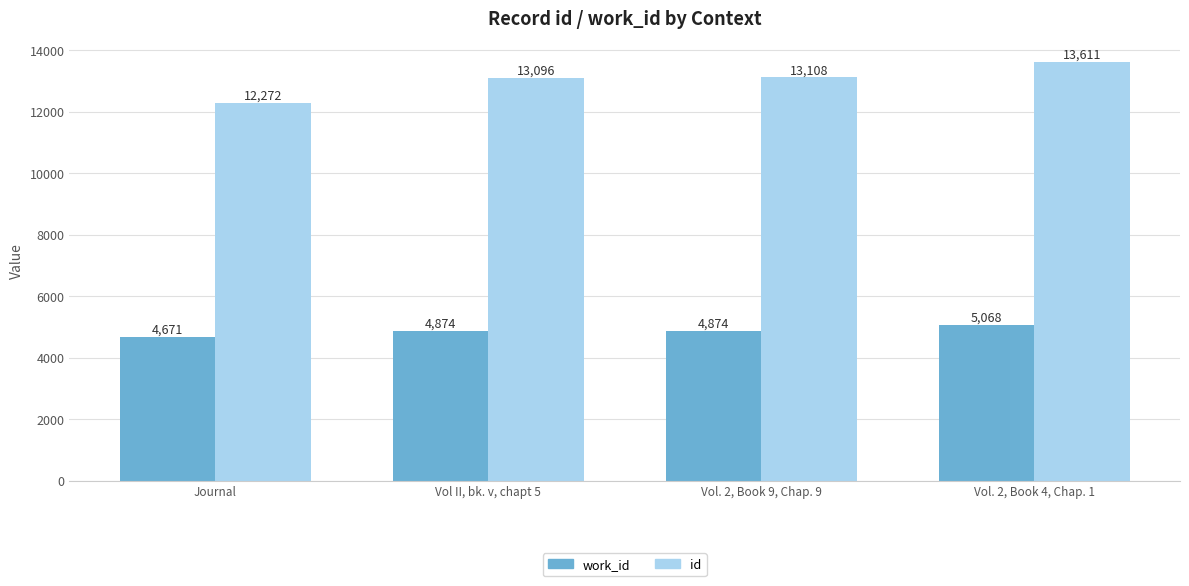

What position from the right is Vol. 2, Book 4, Chap. 1?

1